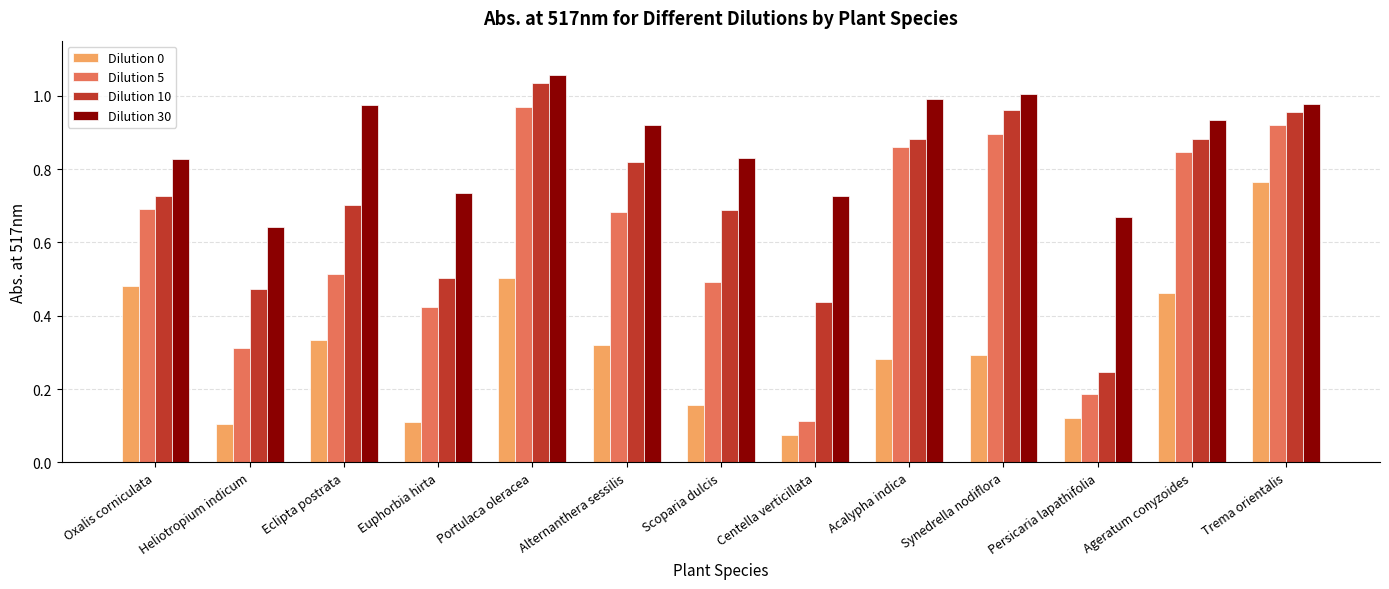

Which series has the widest spread of values?

Dilution 5